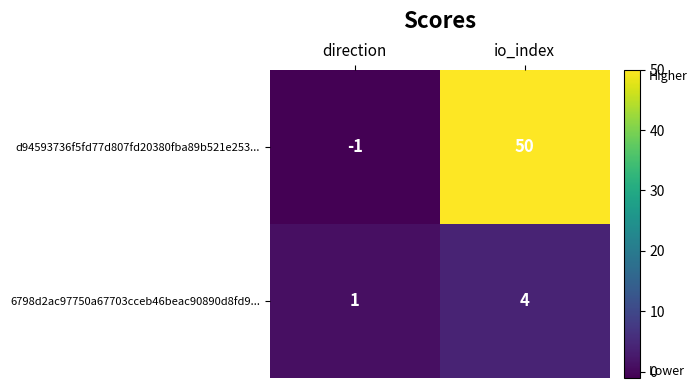

Is it true that d94593736f5fd77d807fd20380fba89b521e253... equals -1 at direction?

True